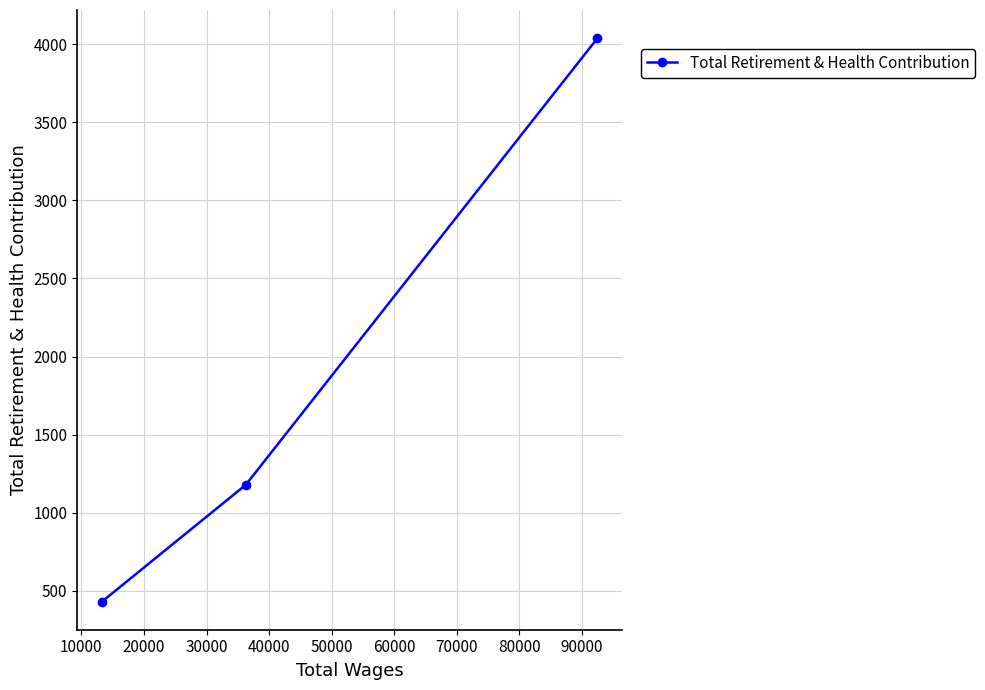

What is the average value?

1883